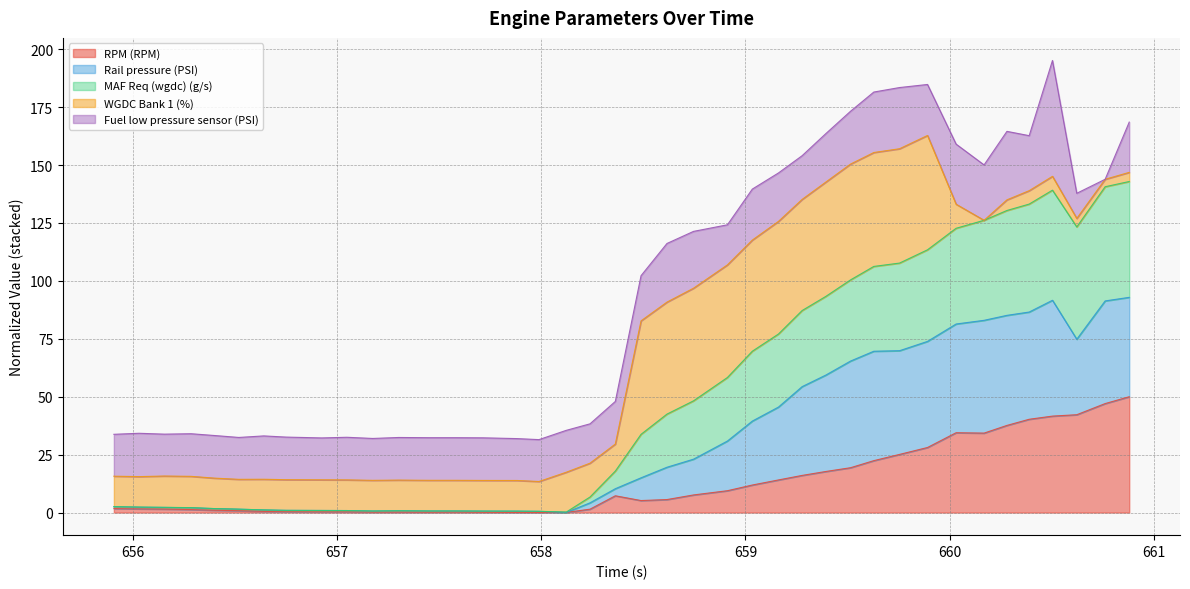

What is the highest value of the RPM (RPM) series?

50.0